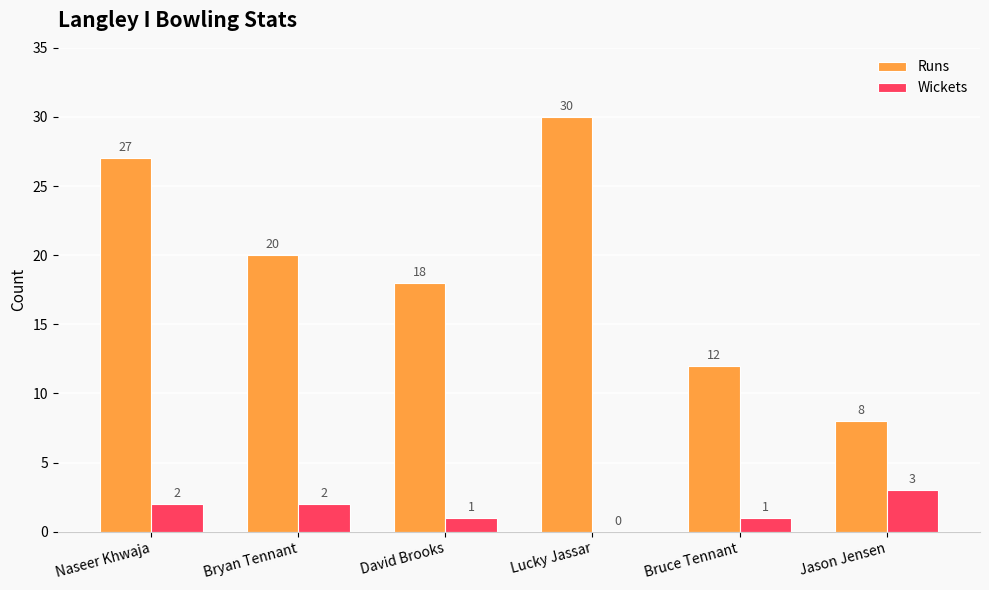

True or false: Runs has a value of 16 at Lucky Jassar.

False